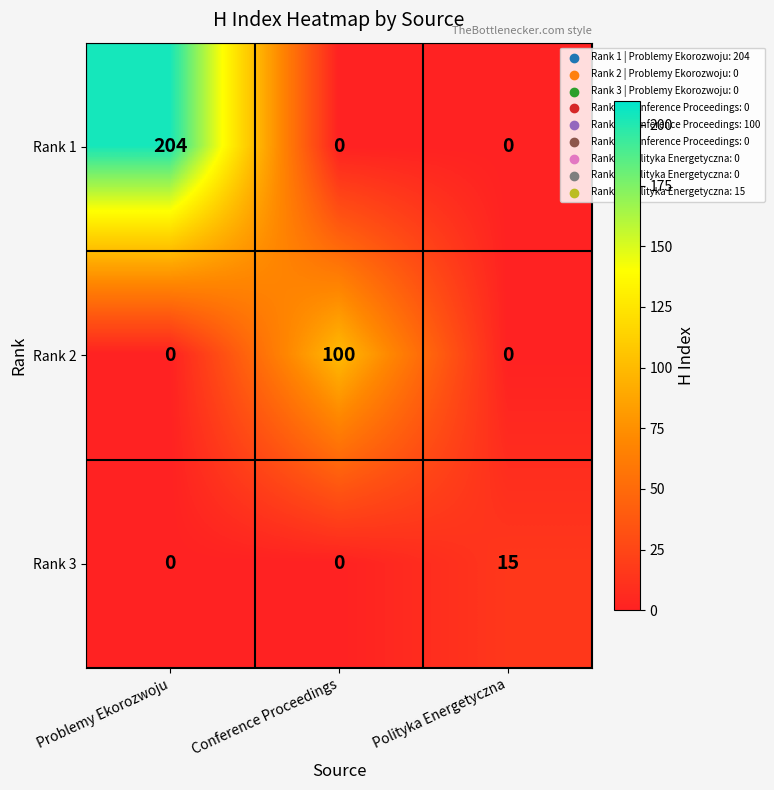

What is the difference between the maximum and minimum values in the Rank 3 series?

15